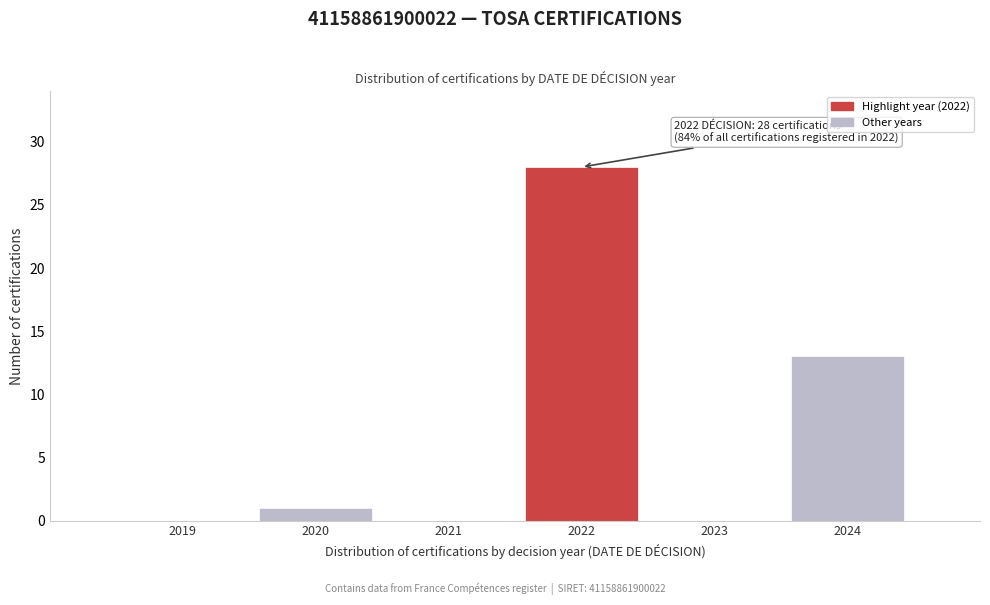

Reading right to left, transcribe all the data shown in this chart.

2024=13	2023=0	2022=28	2021=0	2020=1	2019=0